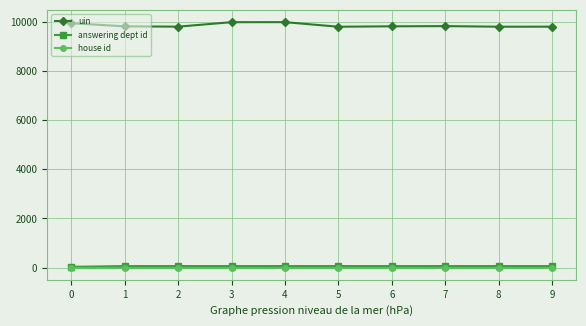

True or false: house id and answering dept id intersect in this chart.

False